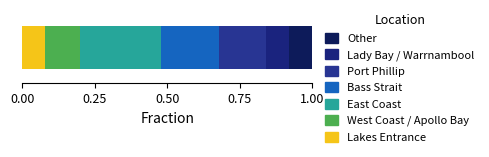

Count the number of data series in this chart.

7